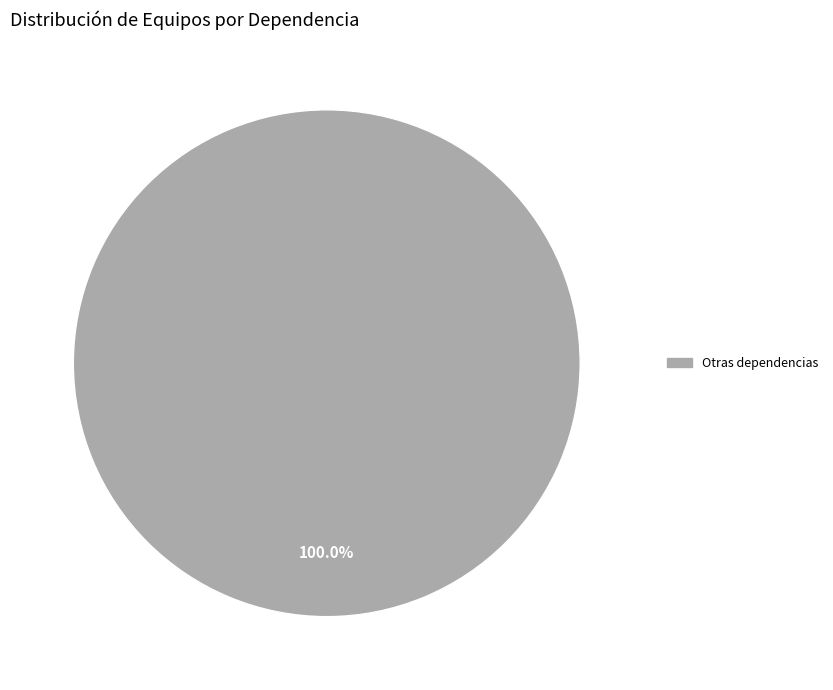

Is there any slice that represents more than half of the pie?

Yes